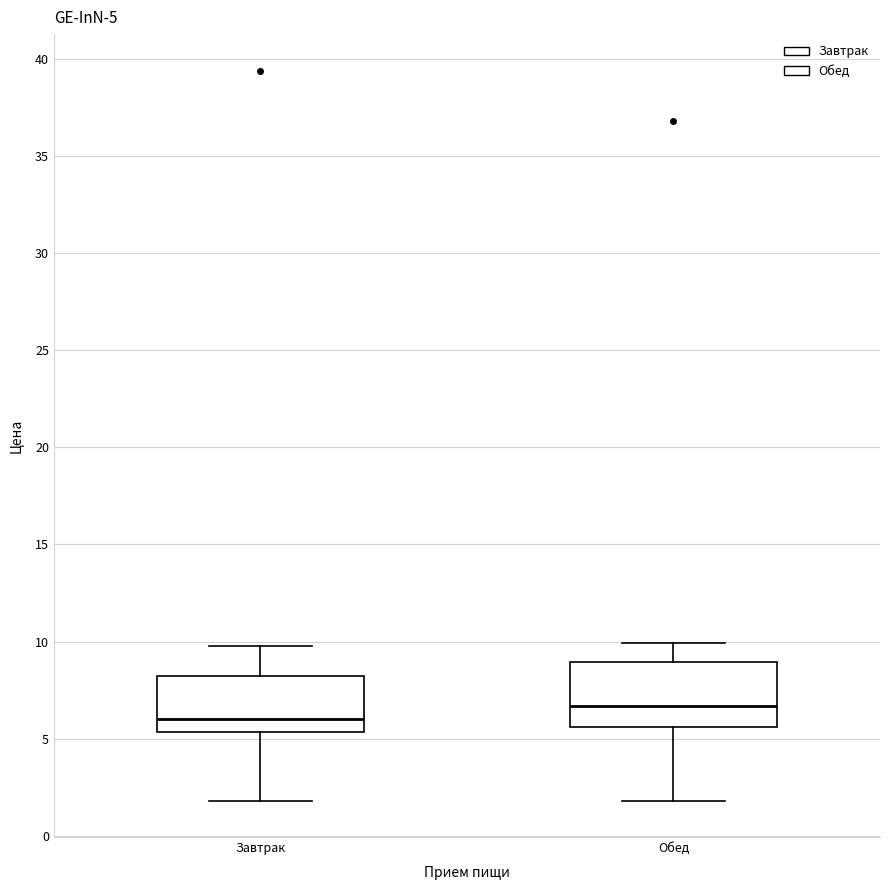

Which box's median line is the lowest?

Завтрак